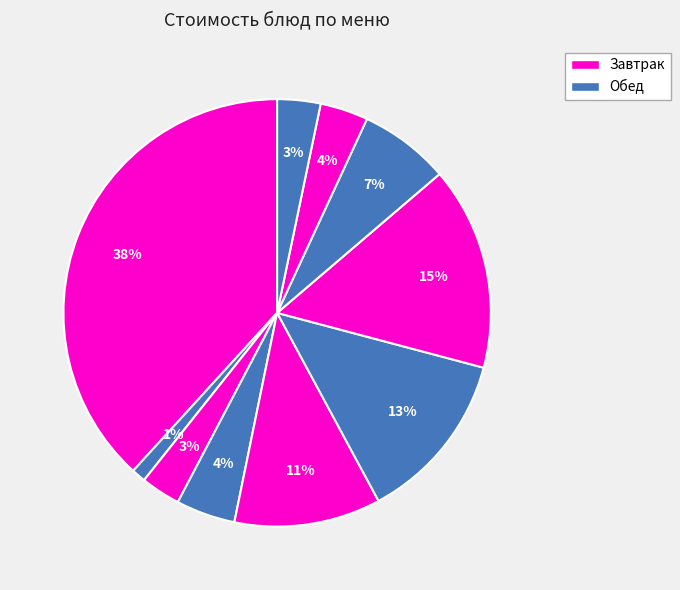

Rank the categories by value from highest to lowest.

Запеканка из творога, Сосиска отварная, Суп из овощей с курой, Салат из огурцов, Картофель жареный, Яблоко, Компот из сухофруктов, Хлеб ржаной, Батон, Чай сладкий